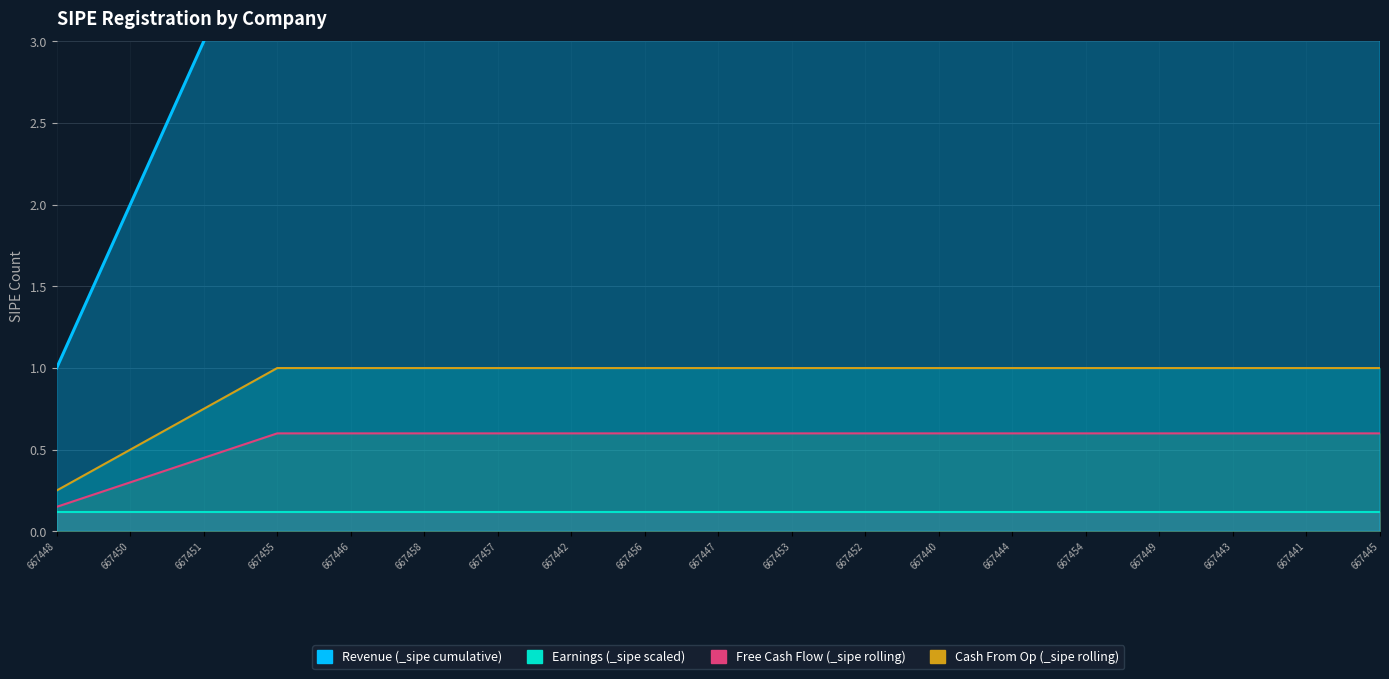

How many data points in Revenue (_sipe cumulative) are less than 10?

9